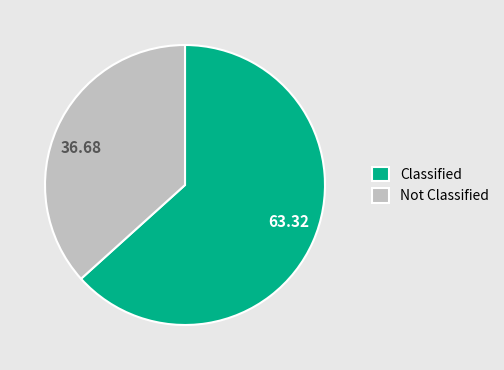

Is the sum of 36.68 and 63.32 greater than half?

Yes